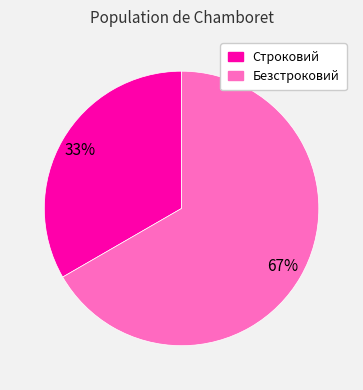

What is the smallest slice in the pie chart?

Строковий